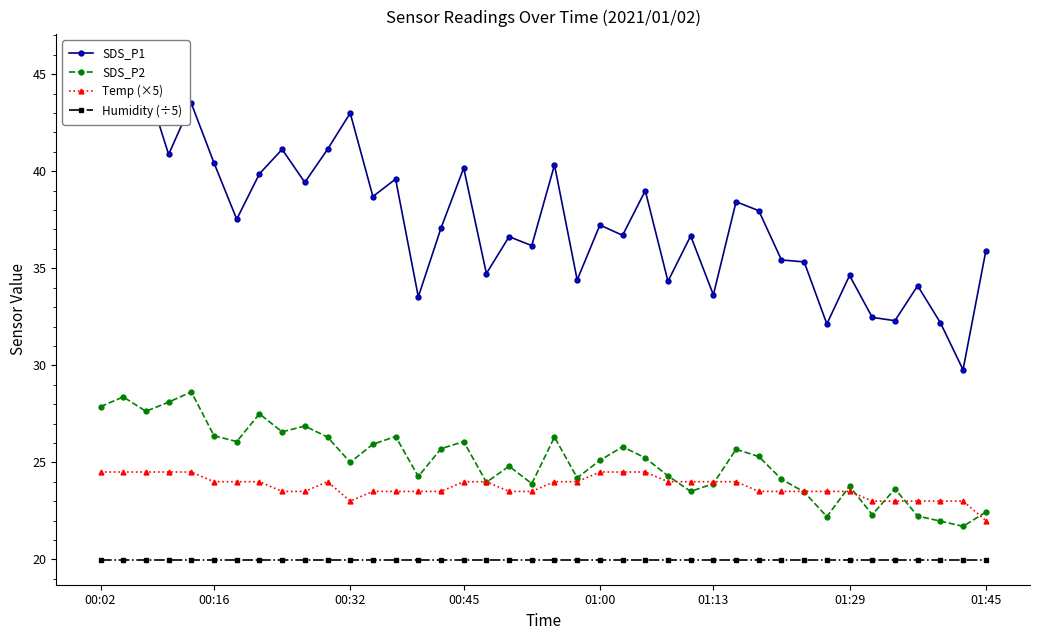

Is it true that Humidity (÷5) equals 6.7 at 00:16?

False